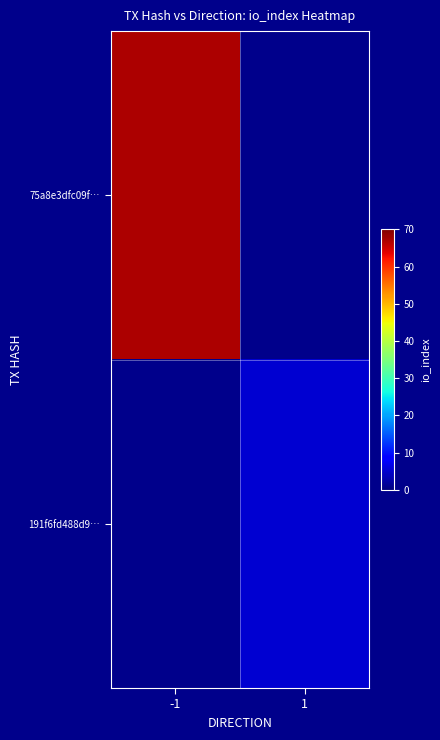

The value of 191f6fd488d9… at 1 is 2.0. True or false?

False